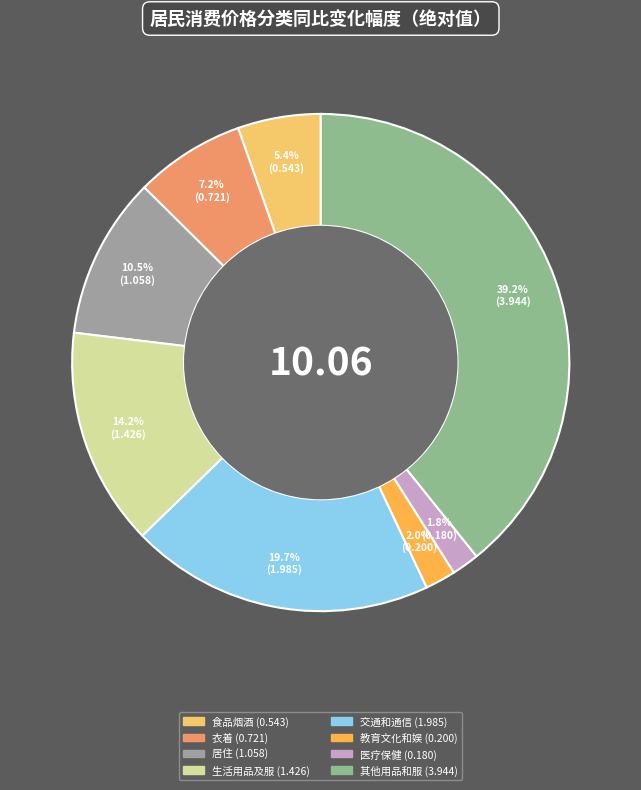

Which slice is the largest?

8、其他用品和服务